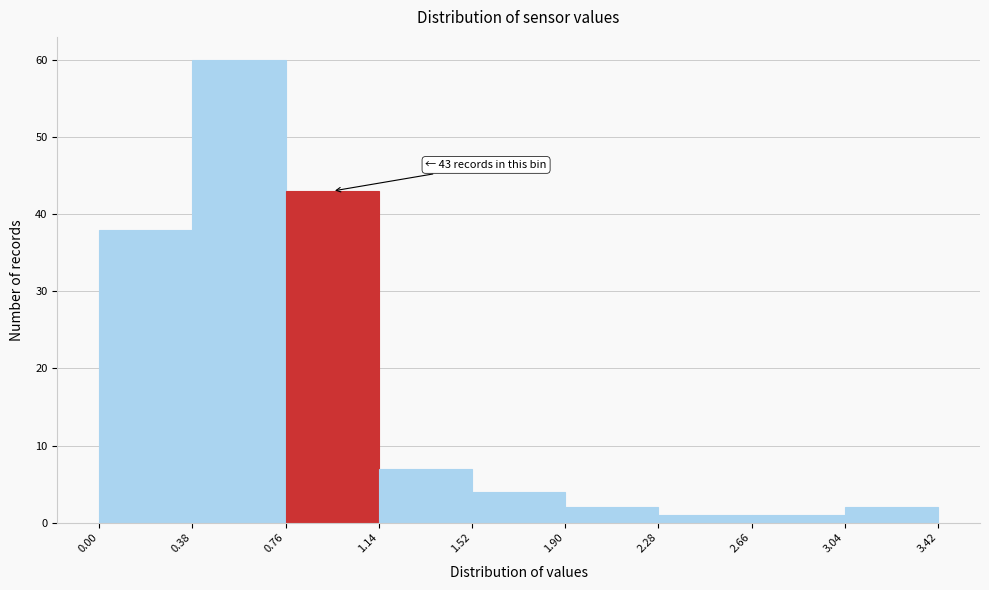

Over which range of the x-axis is the bar tallest?

0.38 to 0.76